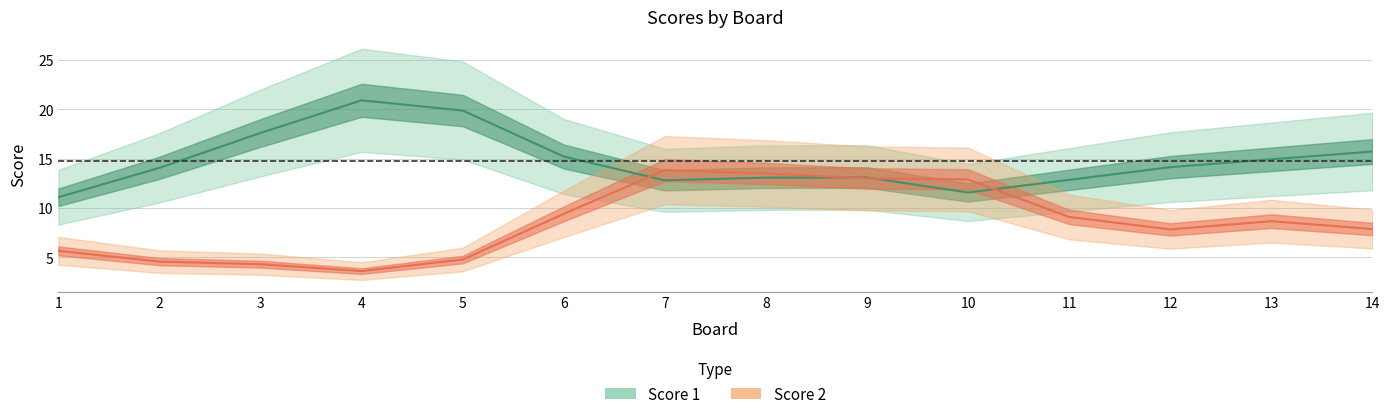

Is it true that Score 2 equals 8 at 4?

False